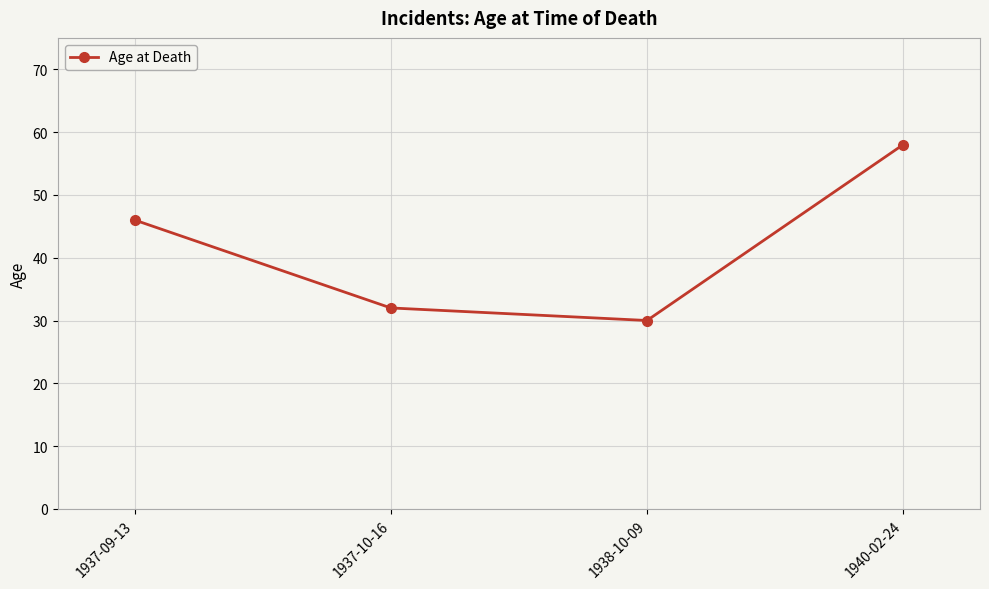

Rank the categories by value from highest to lowest.

1940-02-24, 1937-09-13, 1937-10-16, 1938-10-09